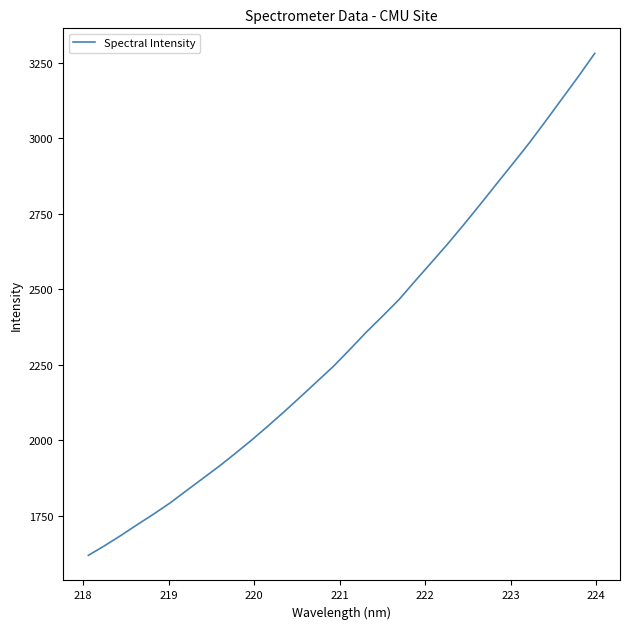

What is the smallest value displayed?

1618.5